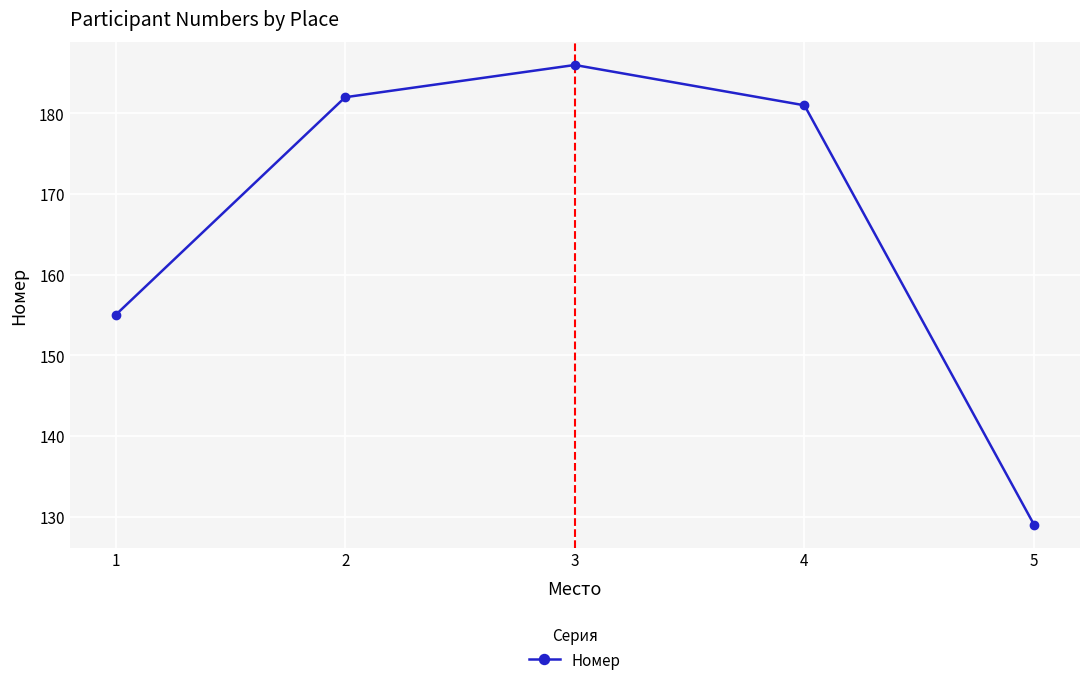

Which label corresponds to the largest value in the chart?

3